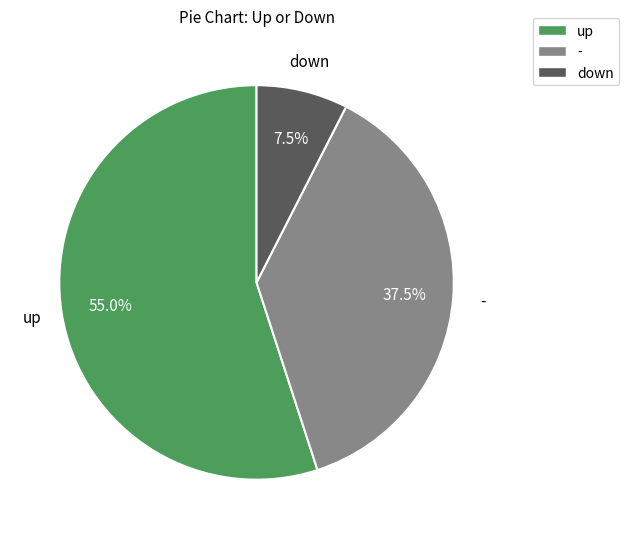

Is there a majority slice in this chart?

Yes